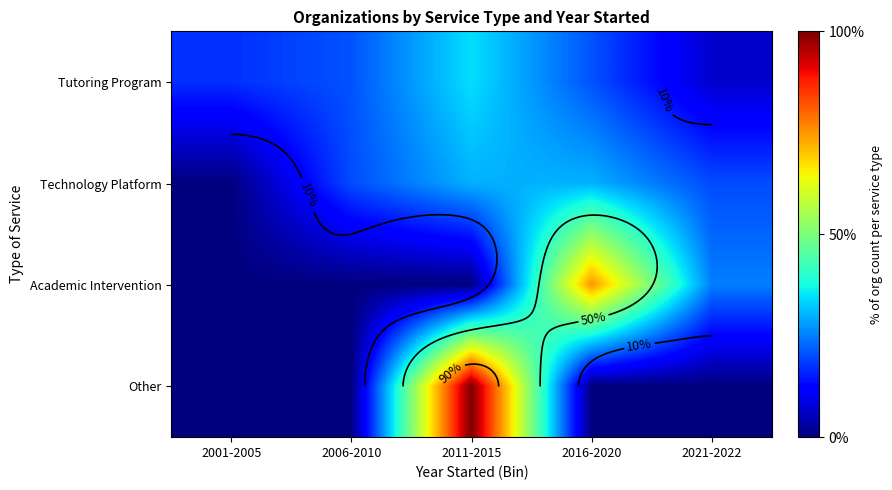

The Academic Intervention series shows 133.1 at 2016-2020. True or false?

False